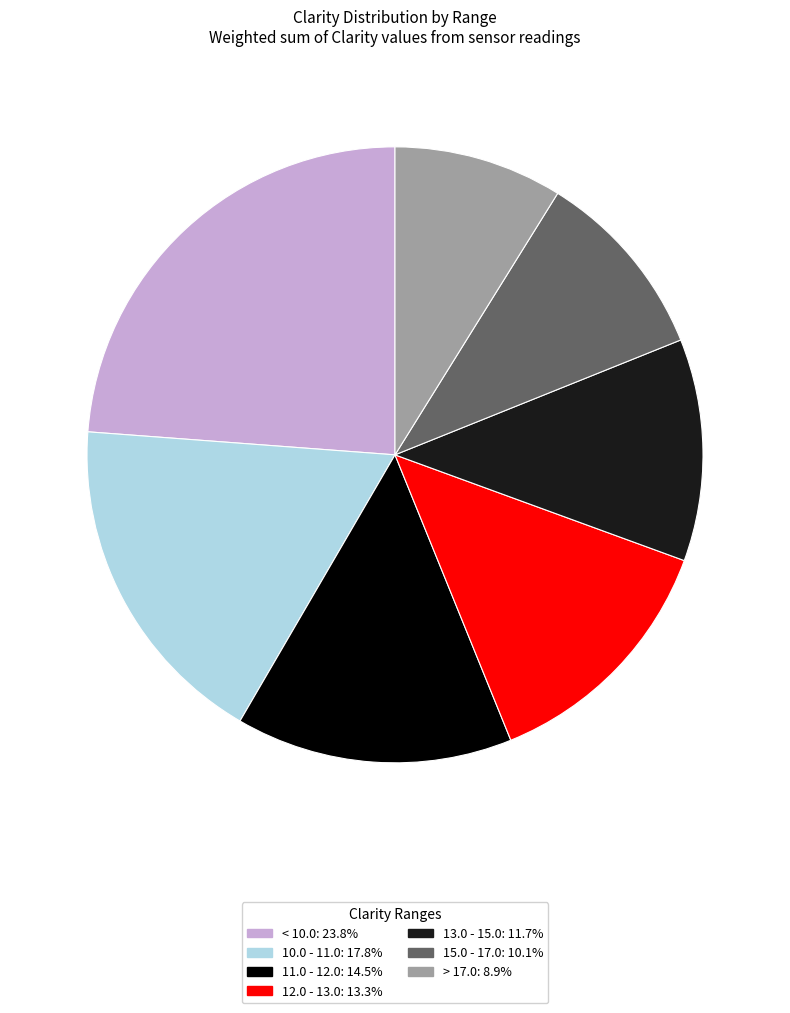

Does any single category account for the majority?

No